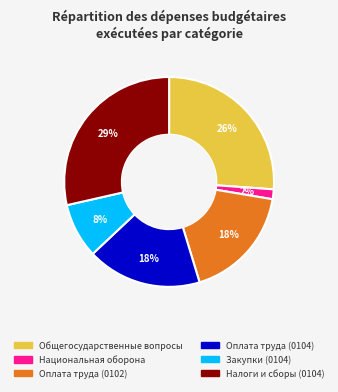

How many segments does this pie chart have?

6